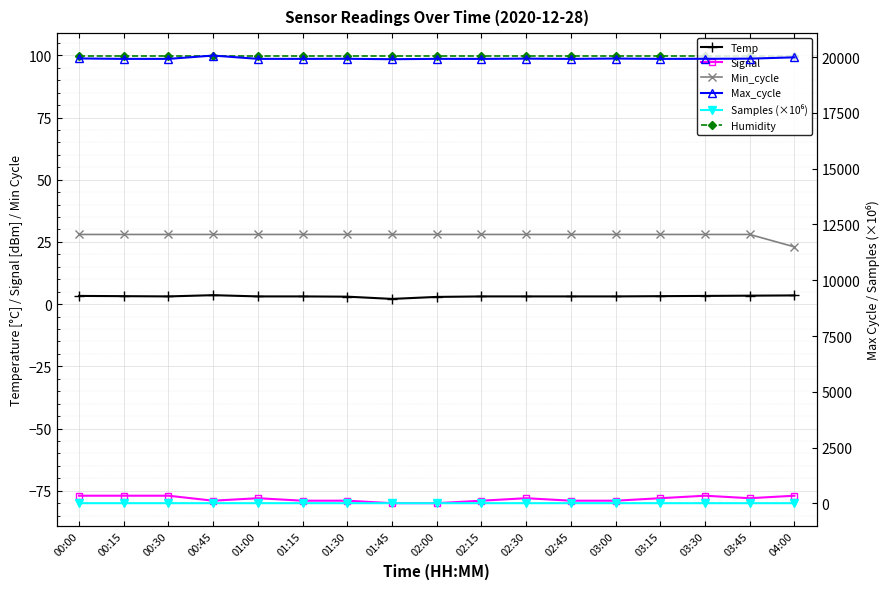

What is the maximum value for Min_cycle?

28.0